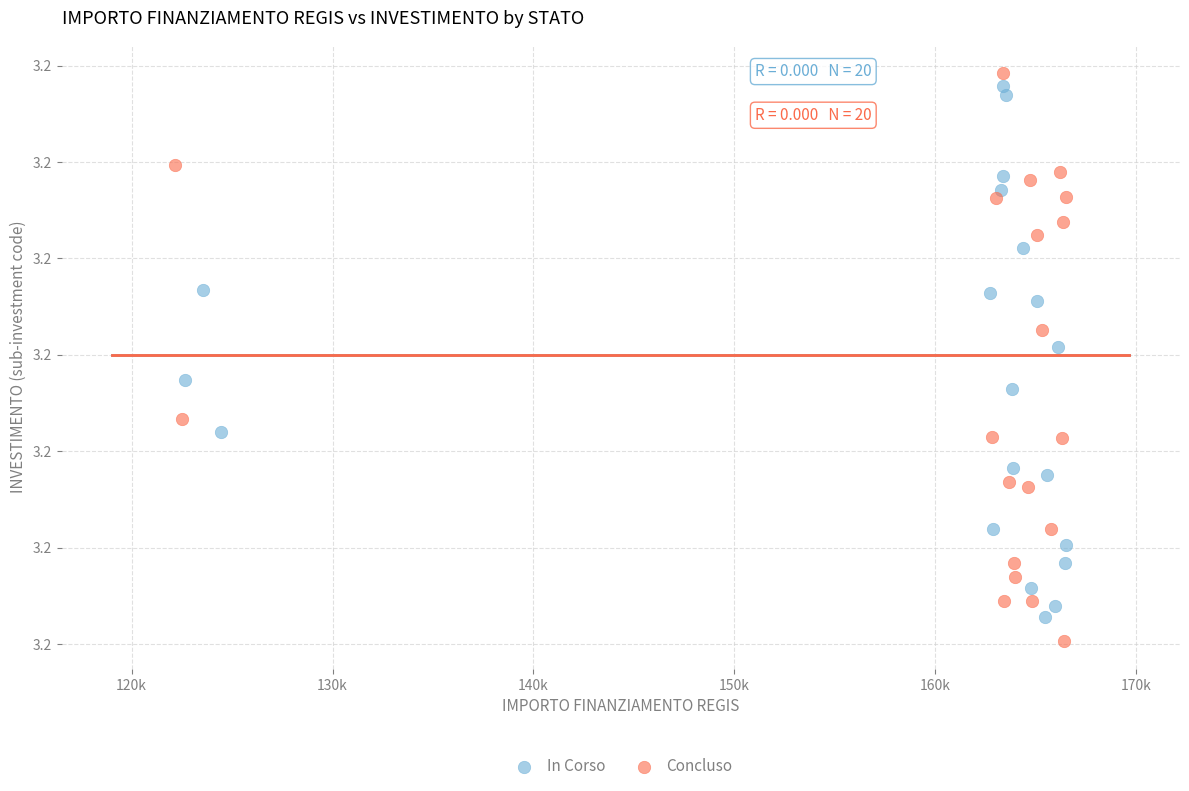

Which series contains the lowest Y value?

Concluso